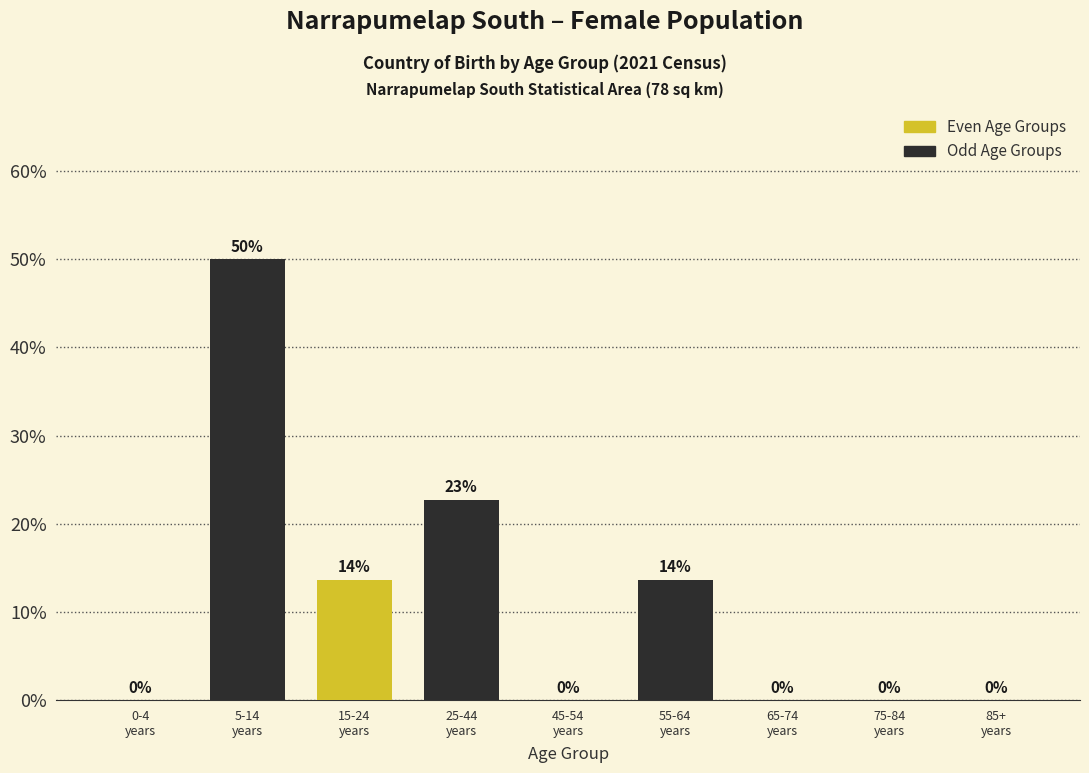

How many data points are above 0?

4